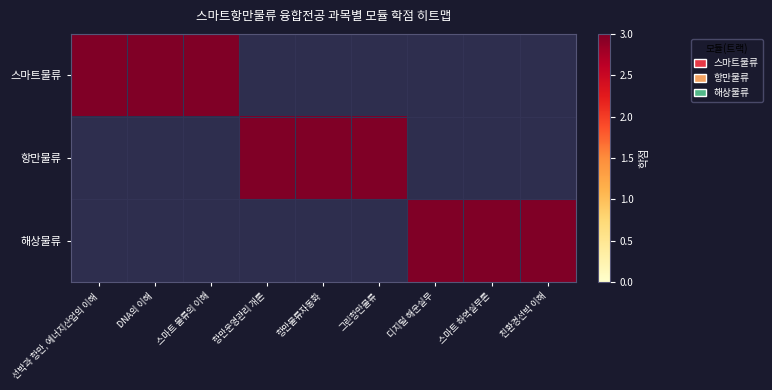

How many values in the 스마트물류 series exceed 0?

3